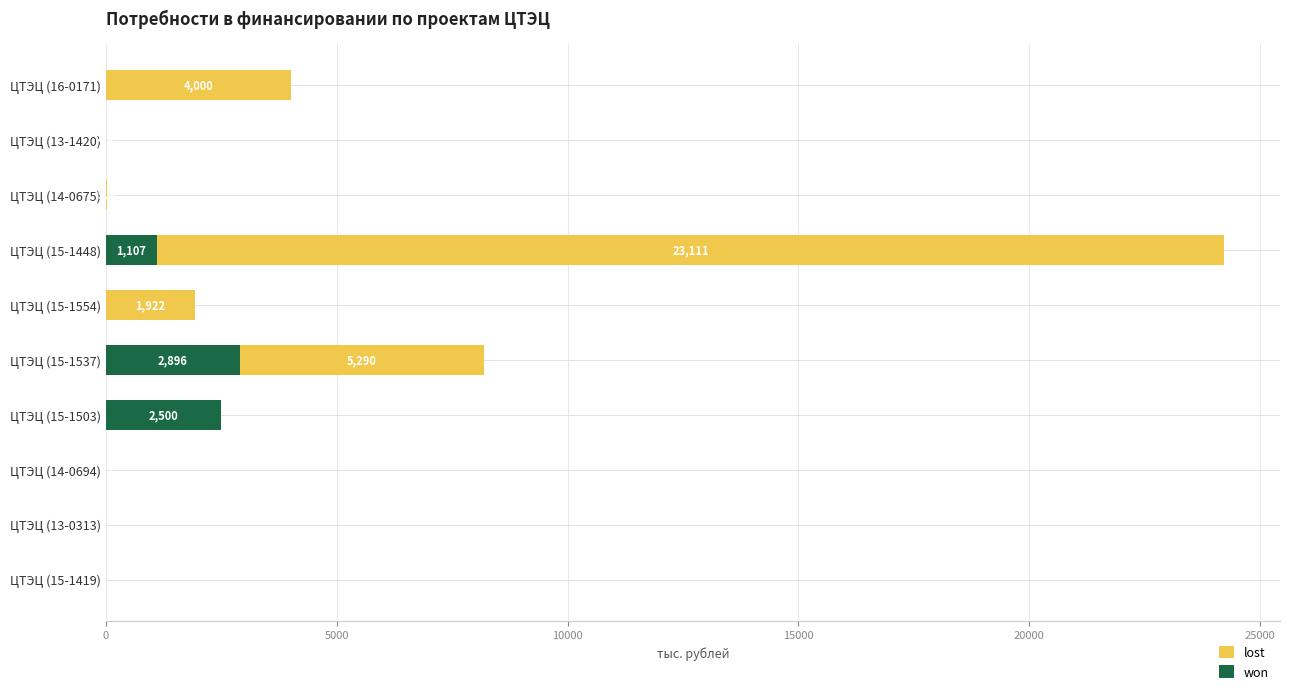

The won series shows -963.9 at ЦТЭЦ (16-0171). True or false?

False